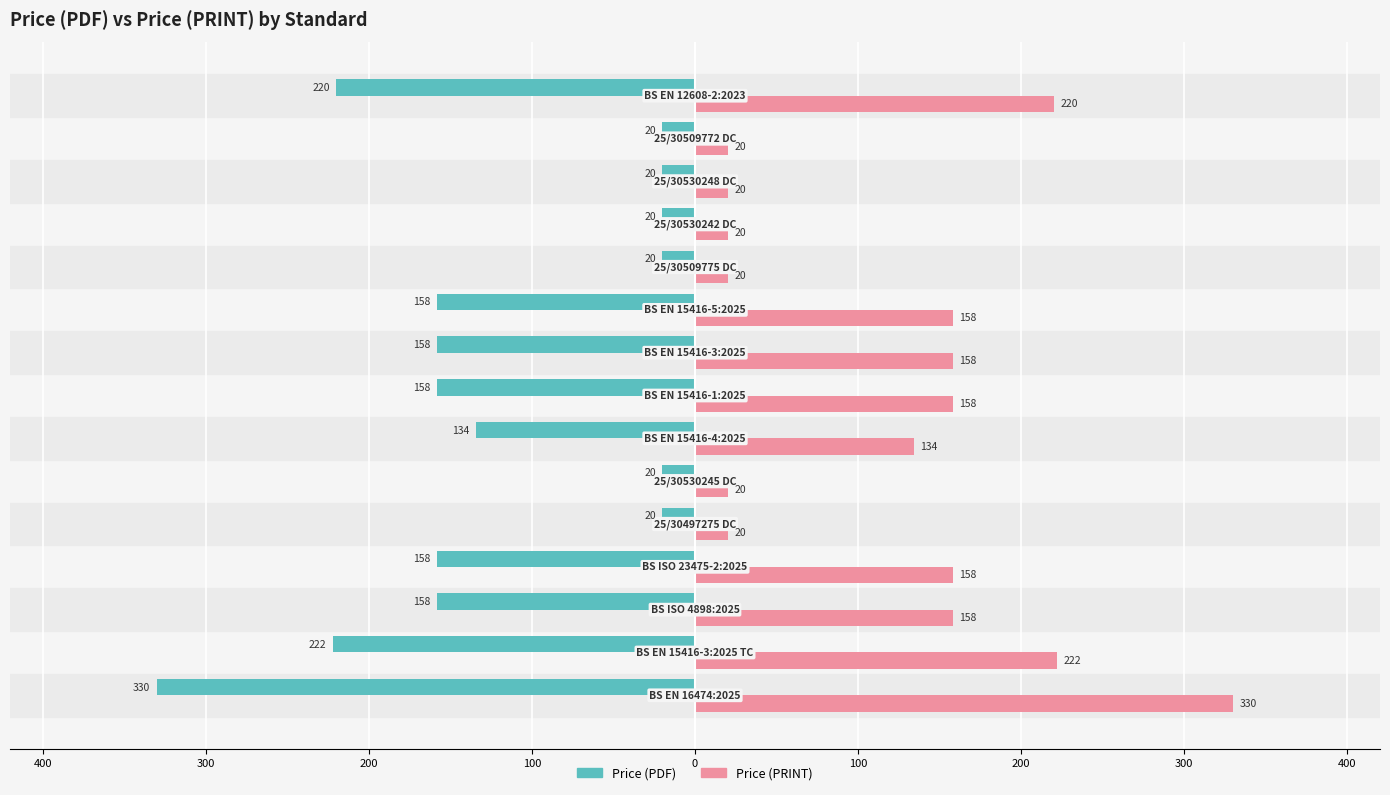

What are all the series names shown in the legend?

Price (PDF), Price (PRINT)